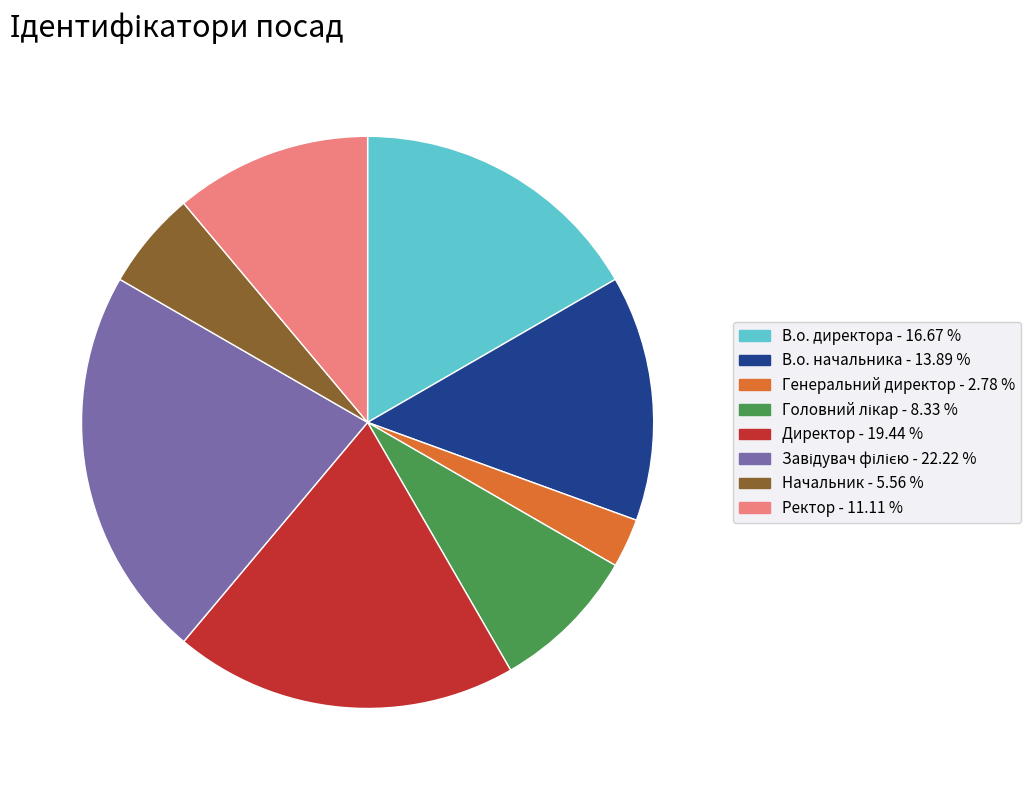

Count the number of slices in the pie.

8